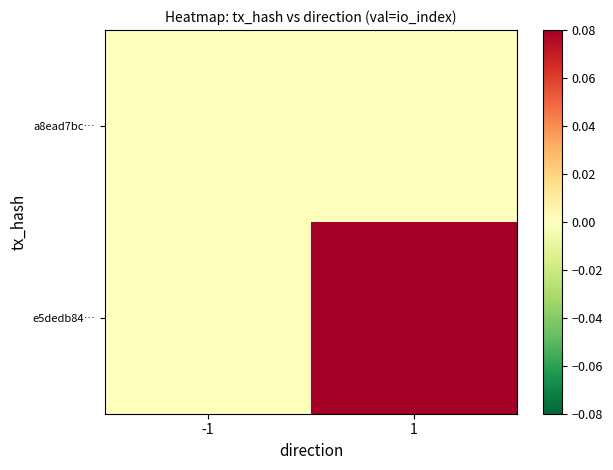

Rank the series by their average value, from highest to lowest.

e5dedb84…, a8ead7bc…